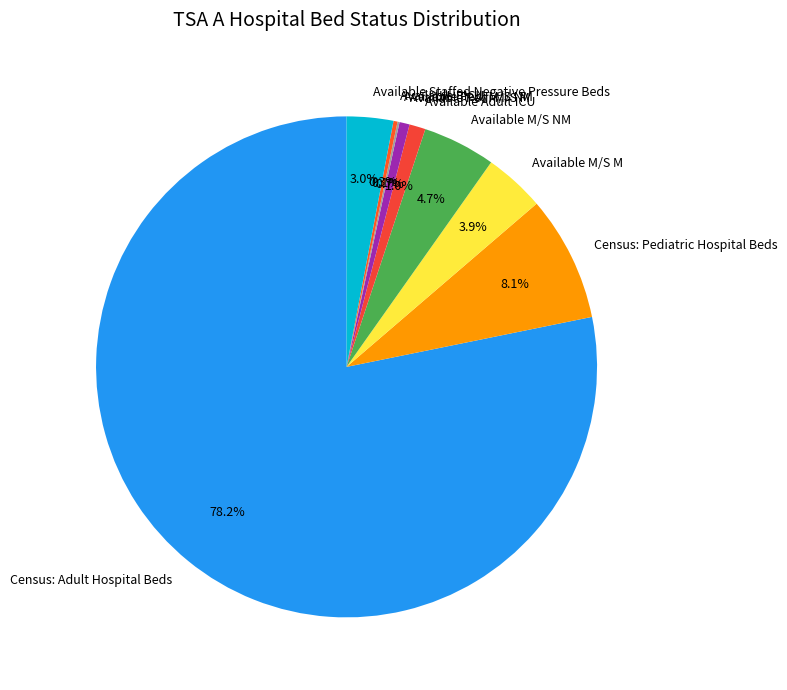

Is it true that Available Adult ICU is 1% of the pie?

True